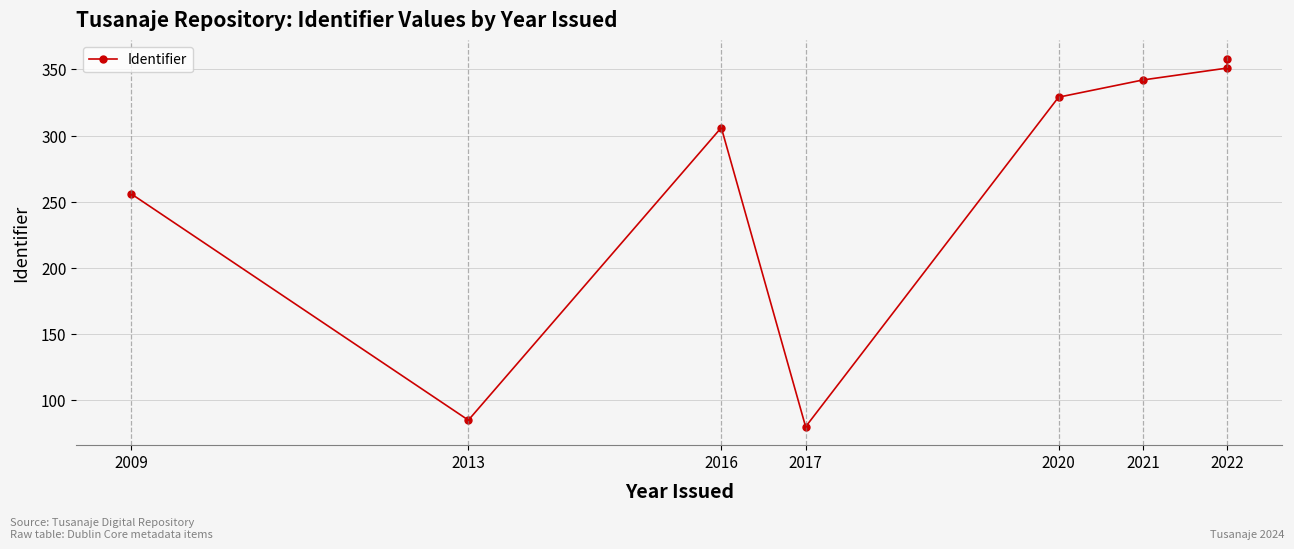

True or false: the data shows 451 at 2009.

False